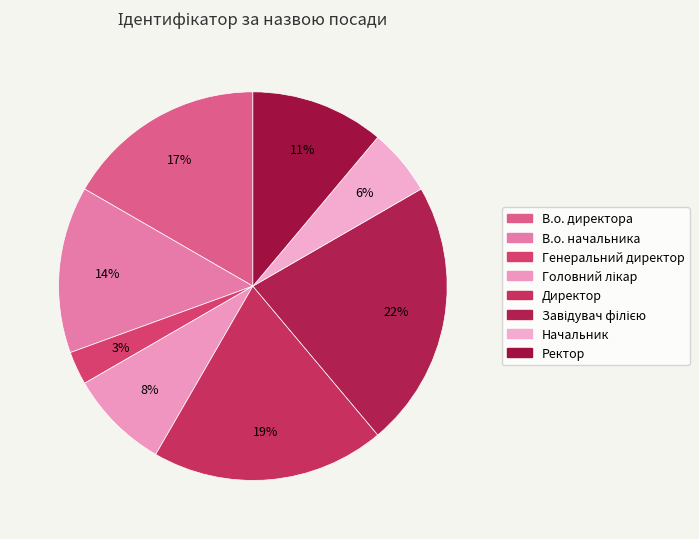

How many segments does this pie chart have?

8